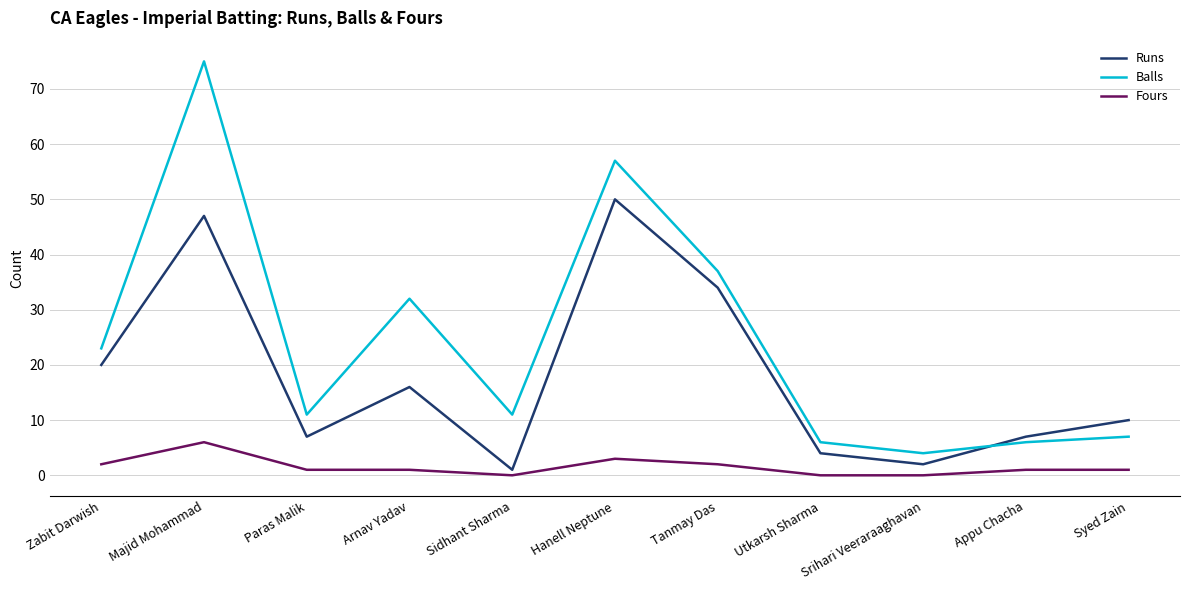

What position from the right is Zabit Darwish?

11